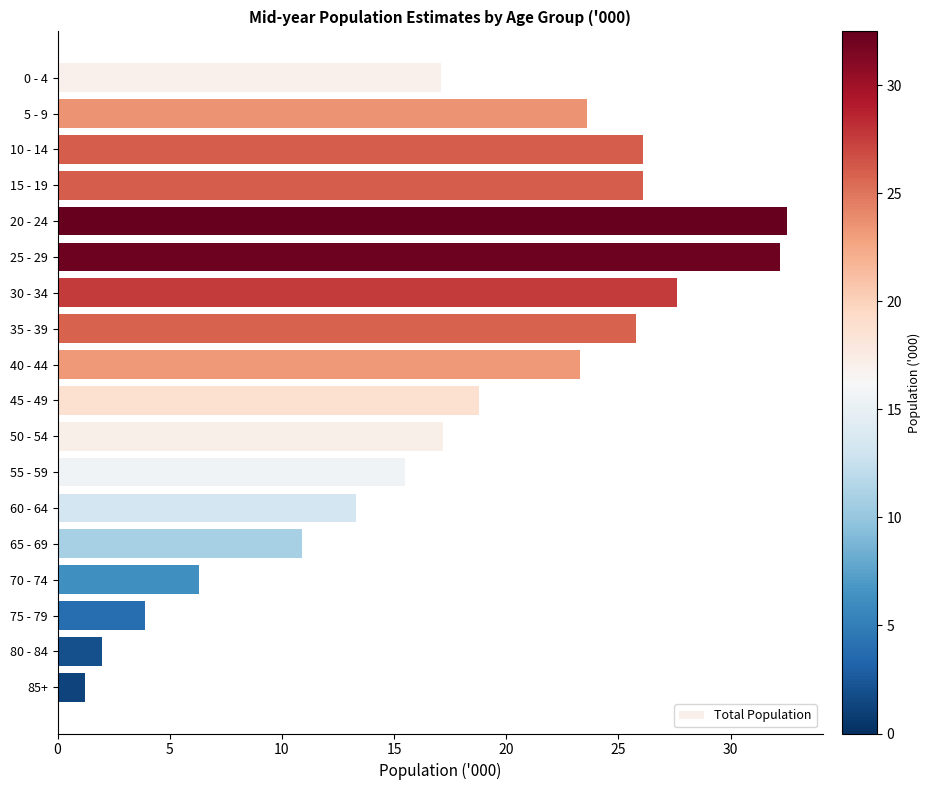

What is the change in value from 60 - 64 to 80 - 84?

-11.3